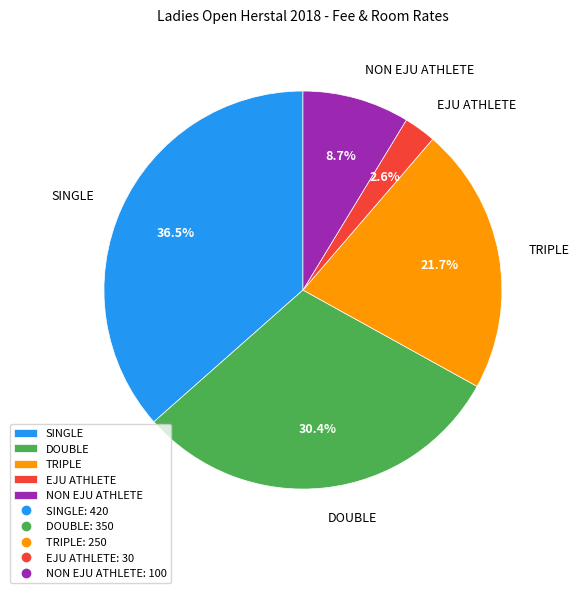

Is it true that DOUBLE is 30% of the pie?

True